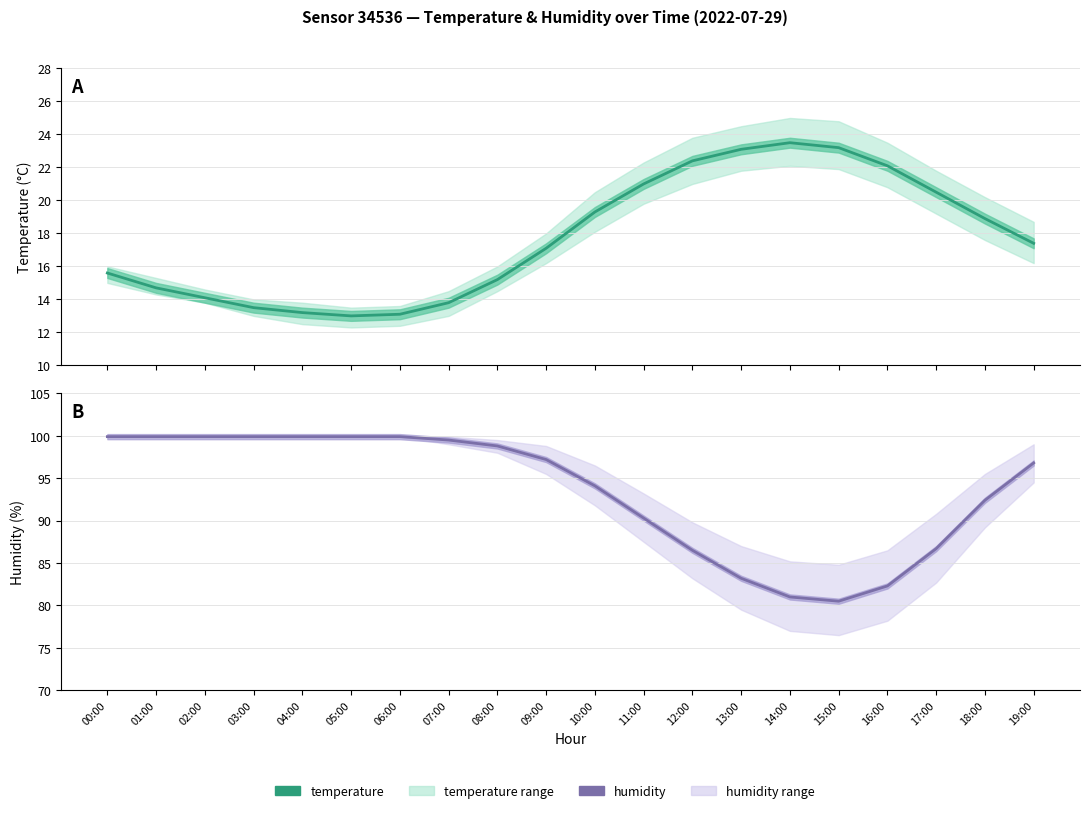

How many series are shown in this chart?

2